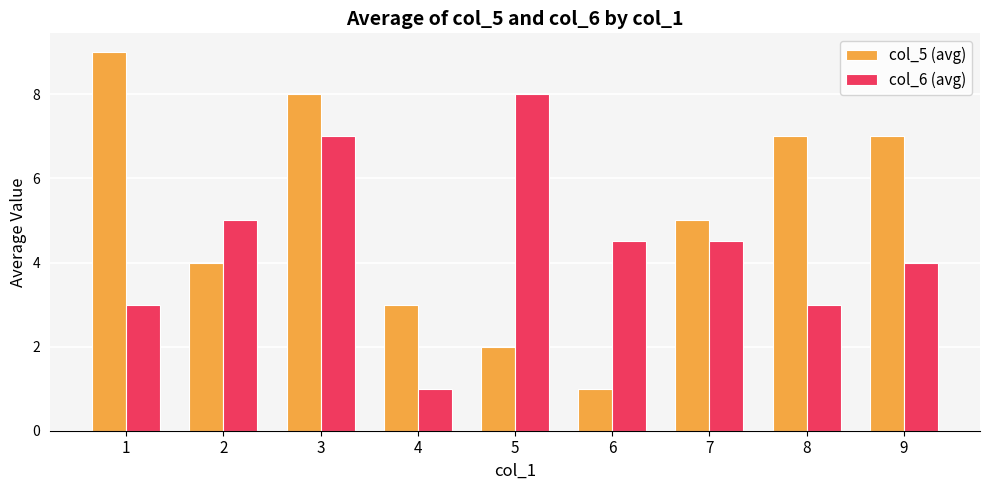

What is the smallest value displayed?

1.0